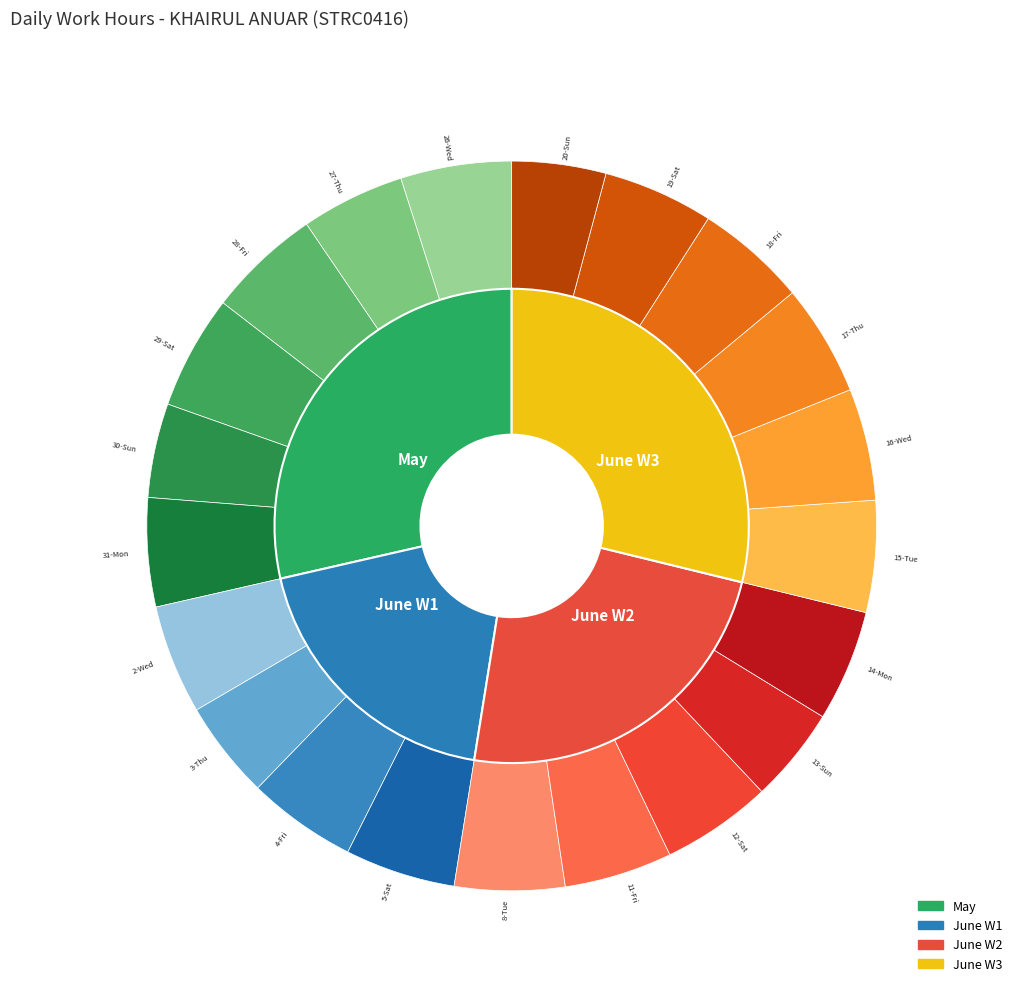

The 14-Mon slice represents 16% of the pie. True or false?

False